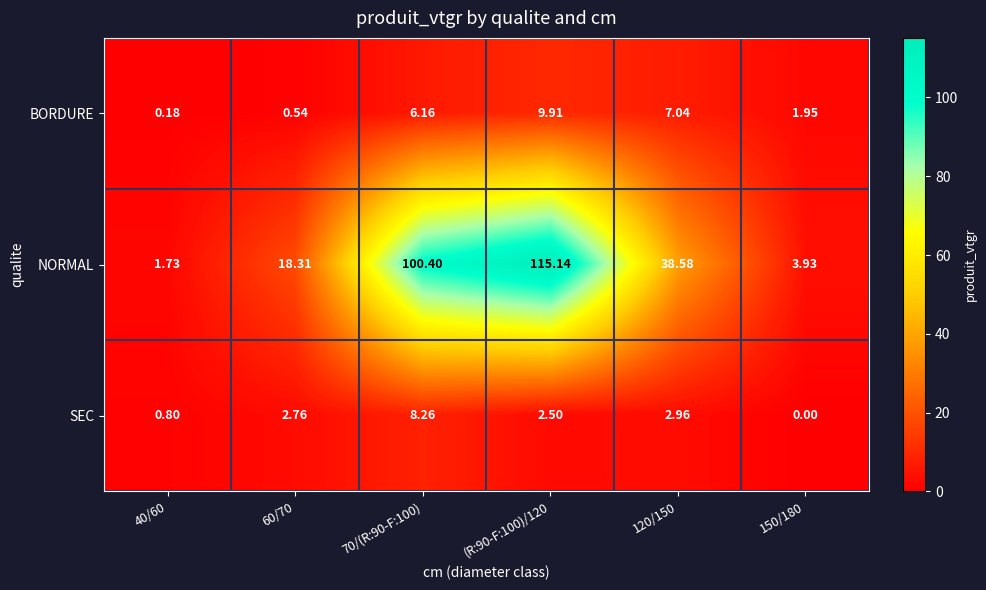

What is the total value across all series at 60/70?

21.6